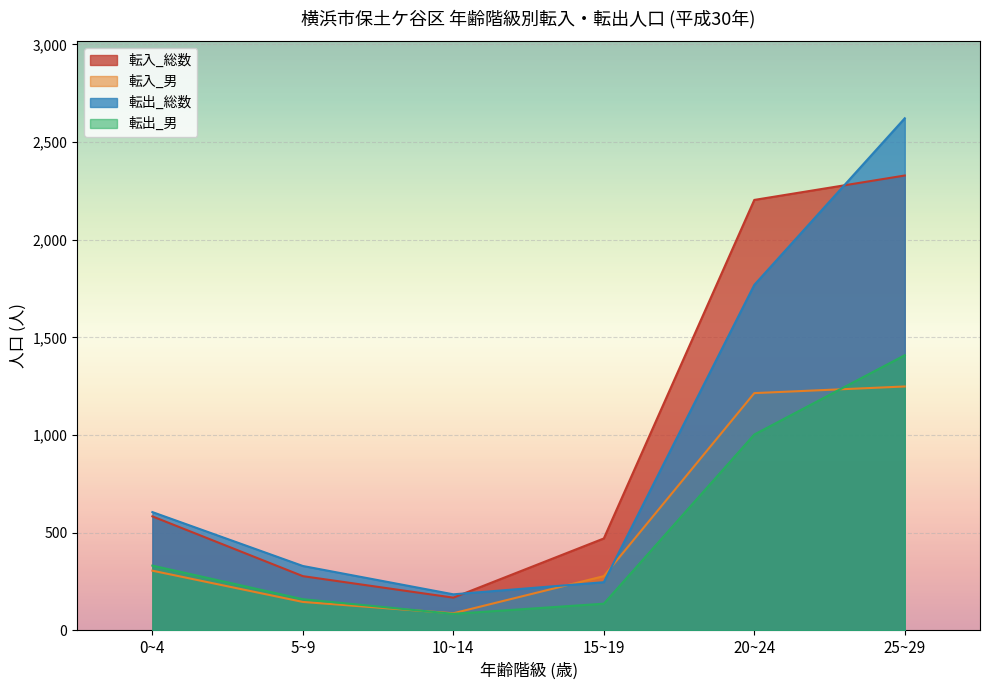

How many categories are shown in the chart?

6